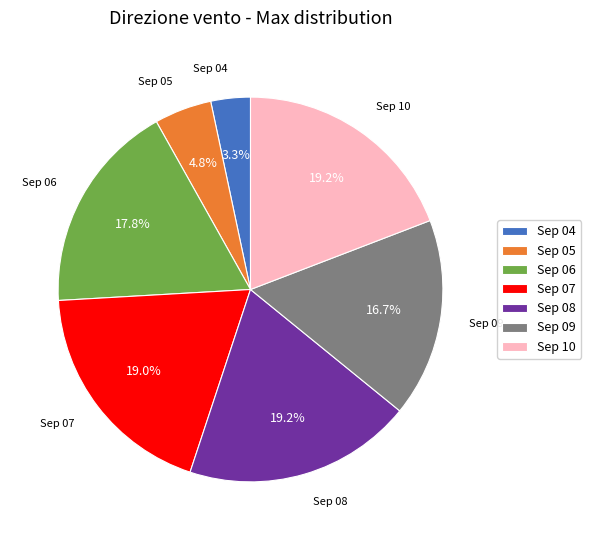

To the nearest percent, what is the difference between the largest and smallest slice percentages?

16%